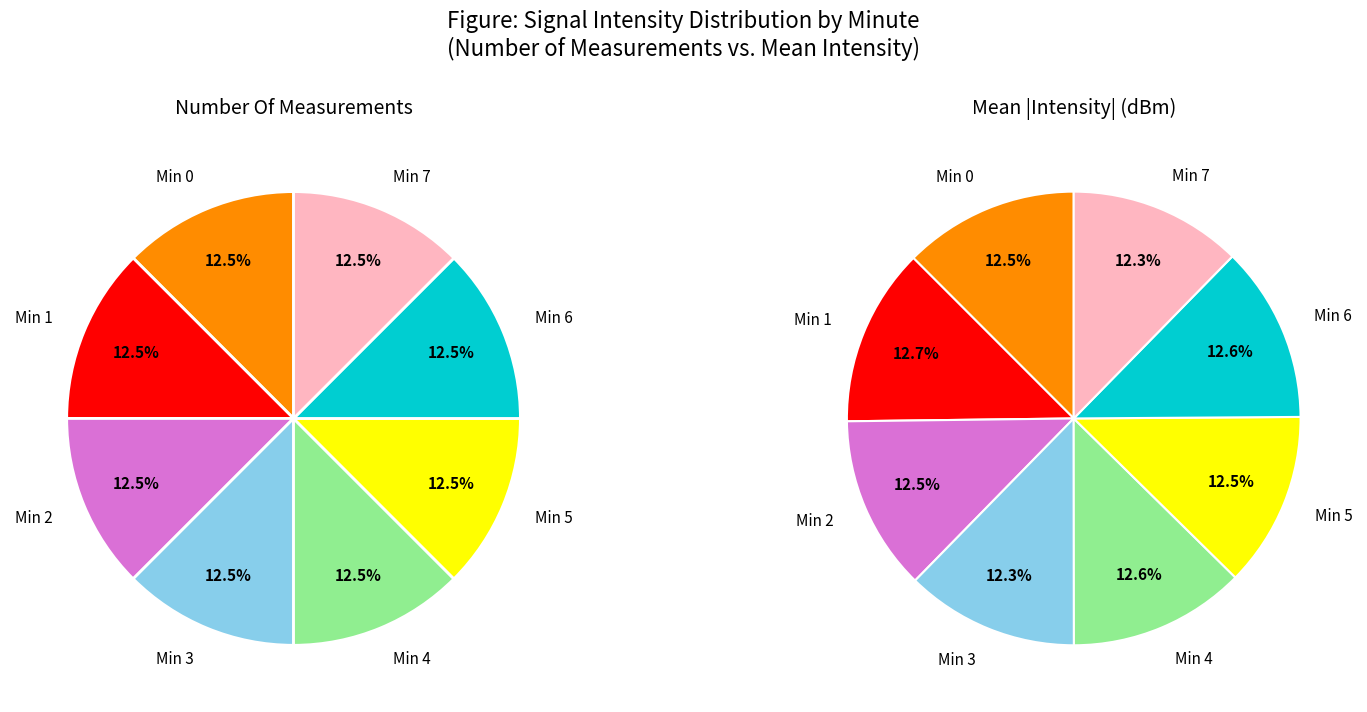

How many segments does this pie chart have?

8